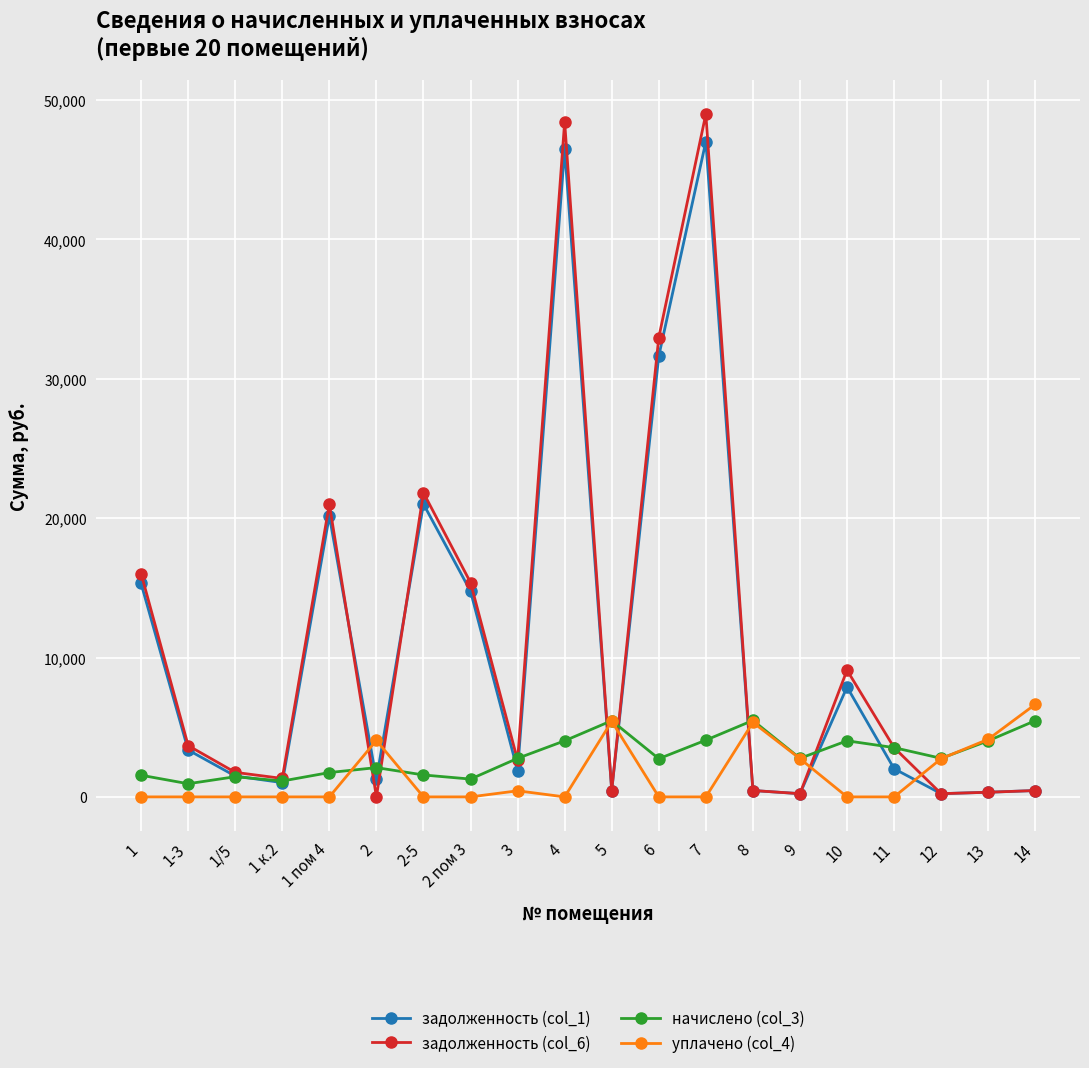

The value of начислено (col_3) at 12 is 2766.4. True or false?

True